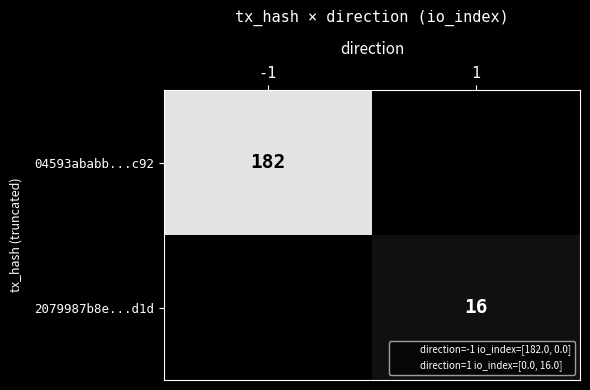

Between -1 and 1, which series saw the biggest shift?

04593ababb...c92